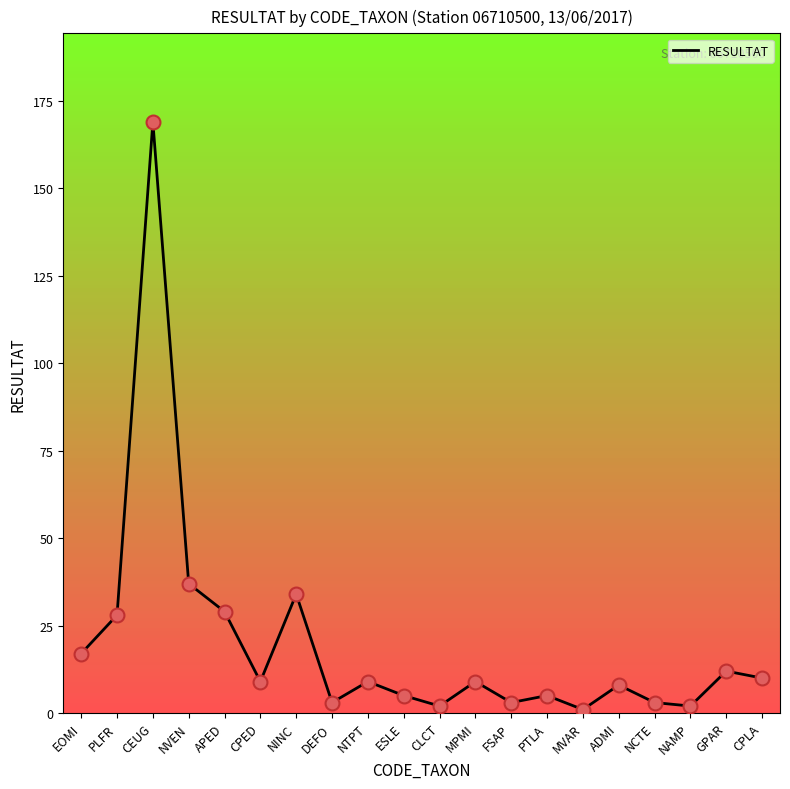

What position from the left is PTLA?

14